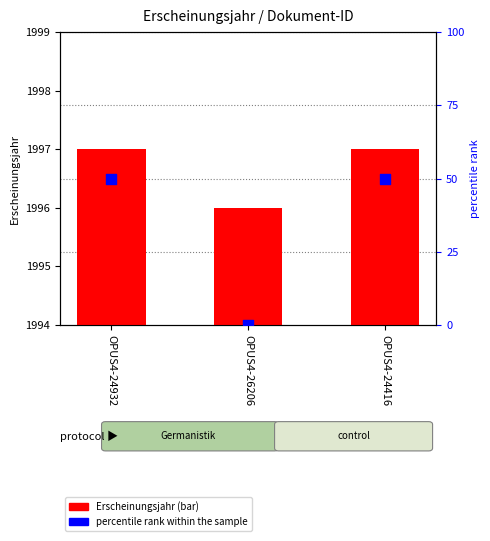

Which series reaches the minimum Y coordinate?

percentile rank within the sample